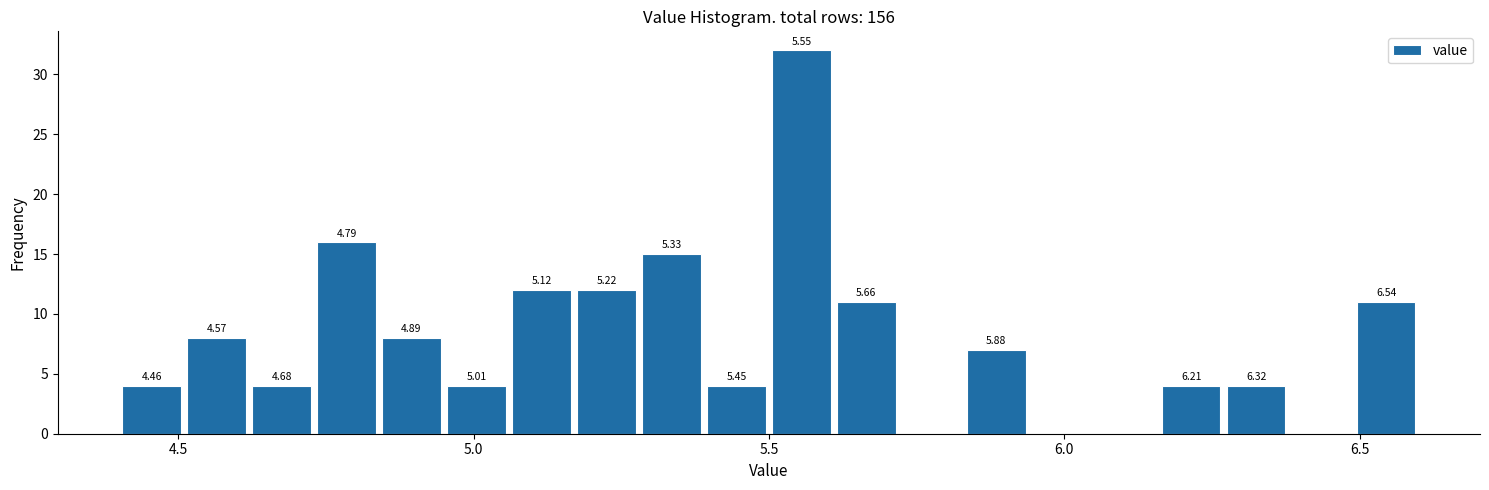

Around what value on the x-axis is the tallest bar? Give the approximate position of its centre, as read against the axis.

5.55